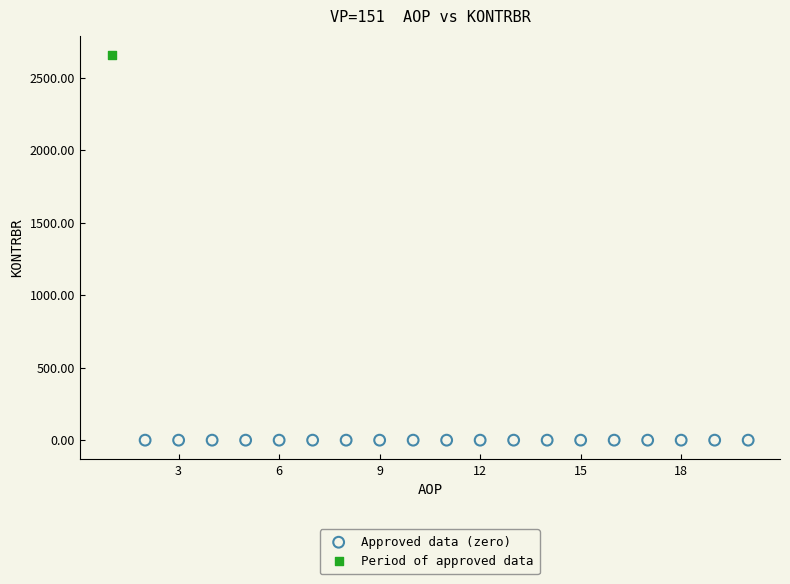

What are all the series names shown in the legend?

Approved data (zero), Period of approved data